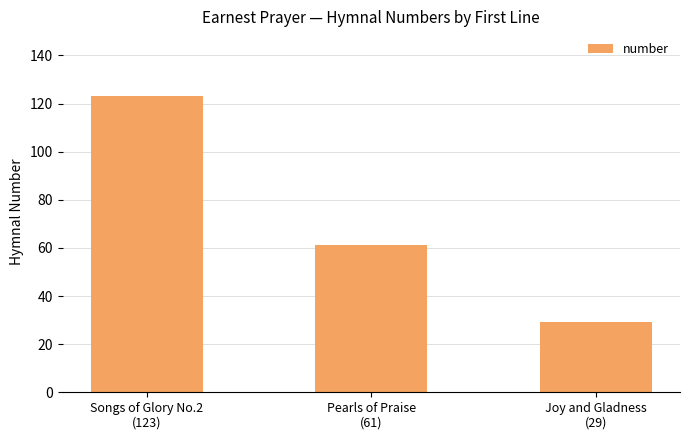

Reading left to right, extract all data points from this chart.

123	61	29